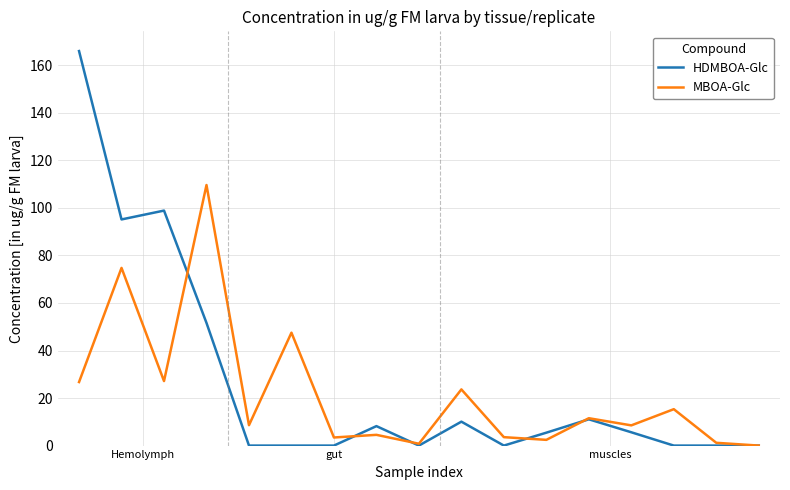

Which series has the widest spread of values?

HDMBOA-Glc